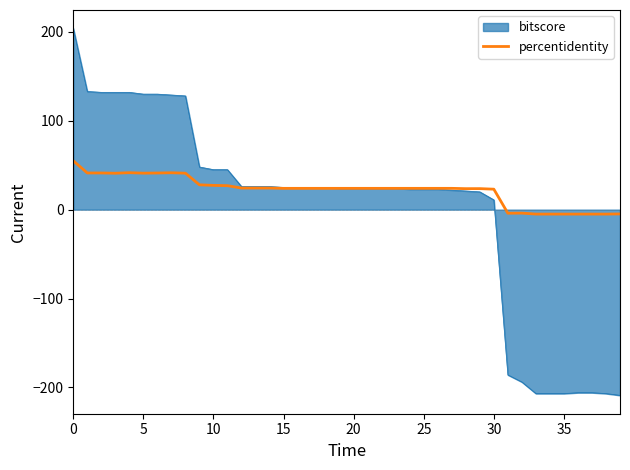

What is the minimum value shown in the chart?

-209.0